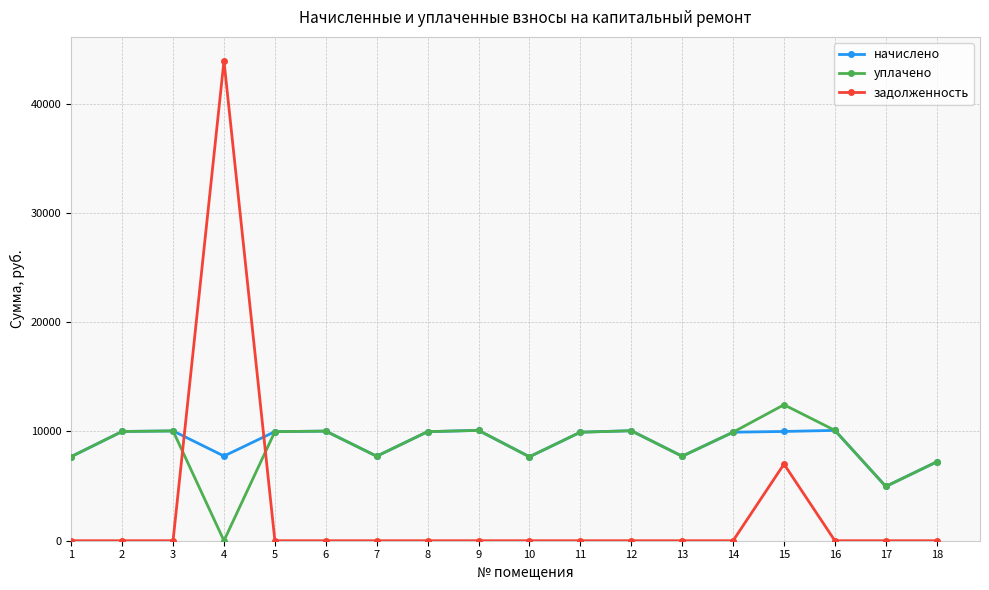

What is the highest value of the уплачено series?

12447.2